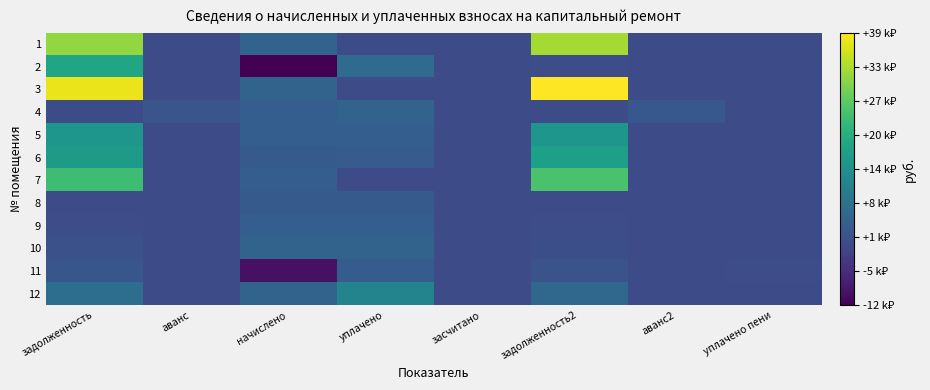

Reading right to left, extract all data points from this chart.

1: уплачено пени=0.0	аванс2=0.0	задолженность2=32626.2	засчитано=0.0	уплачено=0.0	начислено=4699.1	аванс=0.0	задолженность=31059.9
2: уплачено пени=0.0	аванс2=0.0	задолженность2=413.6	засчитано=0.0	уплачено=6295.5	начислено=-11656.3	аванс=0.0	задолженность=18381.2
3: уплачено пени=0.0	аванс2=0.0	задолженность2=39439.8	засчитано=0.0	уплачено=0.0	начислено=4663.6	аванс=0.0	задолженность=37885.3
4: уплачено пени=0.0	аванс2=2155.6	задолженность2=0.0	засчитано=0.0	уплачено=4693.3	начислено=3686.5	аванс=1820.0	задолженность=0.0
5: уплачено пени=0.0	аванс2=0.0	задолженность2=15129.6	засчитано=0.0	уплачено=3599.9	начислено=3615.4	аванс=0.0	задолженность=15129.6
6: уплачено пени=0.0	аванс2=0.0	задолженность2=17165.8	засчитано=0.0	уплачено=3000.0	начислено=2753.7	аванс=0.0	задолженность=16247.9
7: уплачено пени=0.0	аванс2=0.0	задолженность2=24793.5	засчитано=0.0	уплачено=0.0	начислено=3677.6	аванс=0.0	задолженность=23567.6
8: уплачено пени=0.0	аванс2=0.0	задолженность2=306.0	засчитано=0.0	уплачено=2741.9	начислено=2753.7	аванс=0.0	задолженность=306.0
9: уплачено пени=0.0	аванс2=0.0	задолженность2=411.5	засчитано=0.0	уплачено=3687.5	начислено=3703.3	аванс=0.0	задолженность=411.5
10: уплачено пени=0.0	аванс2=0.0	задолженность2=520.1	засчитано=0.0	уплачено=4661.3	начислено=4681.4	аванс=0.0	задолженность=1040.3
11: уплачено пени=322.9	аванс2=0.0	задолженность2=1417.8	засчитано=0.0	уплачено=3285.7	начислено=-9349.6	аванс=0.0	задолженность=1986.8
12: уплачено пени=0.0	аванс2=0.0	задолженность2=5372.0	засчитано=0.0	уплачено=11311.3	начислено=4654.7	аванс=0.0	задолженность=6715.4